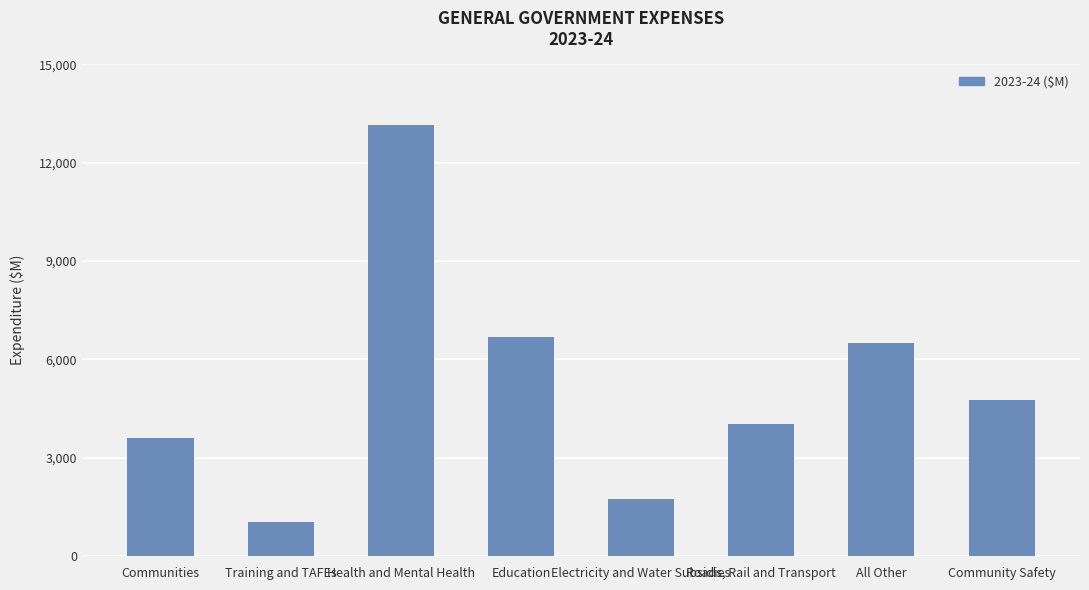

Which category has the highest value across all series?

Health and Mental Health